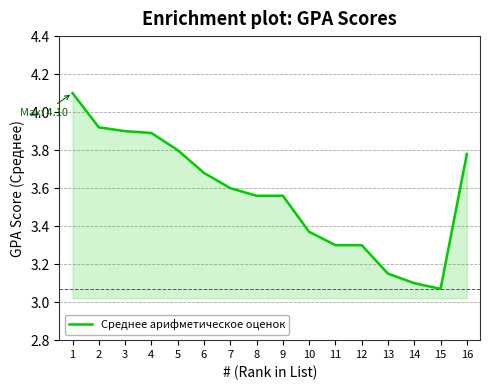

At which label is the value closest to 3?

15